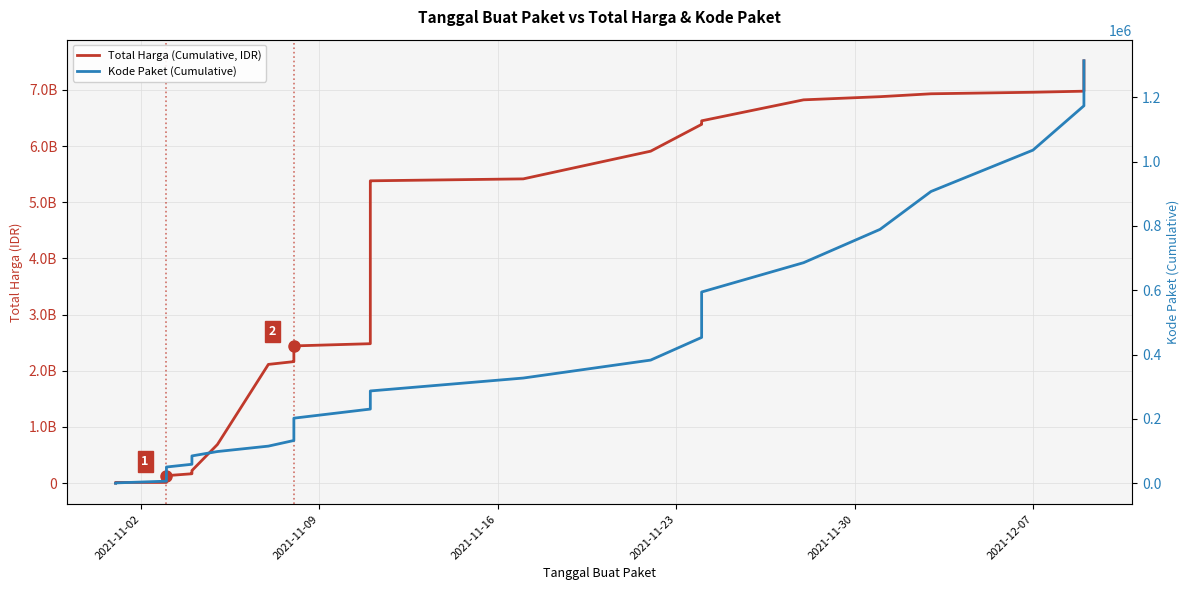

Which series has the largest total across all categories?

Total Harga (Cumulative, IDR)